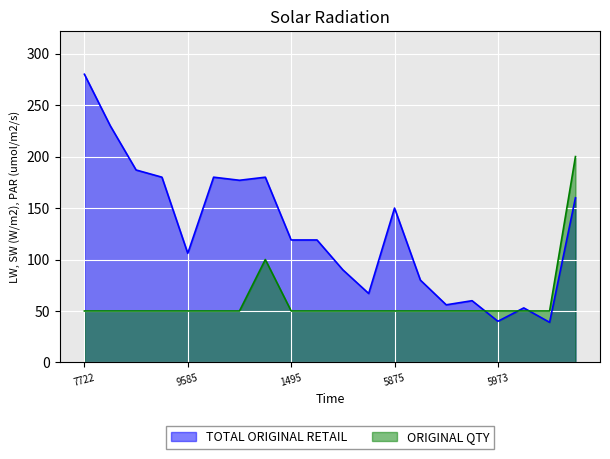

List the series in order of their peak value, lowest first.

ORIGINAL QTY, TOTAL ORIGINAL RETAIL